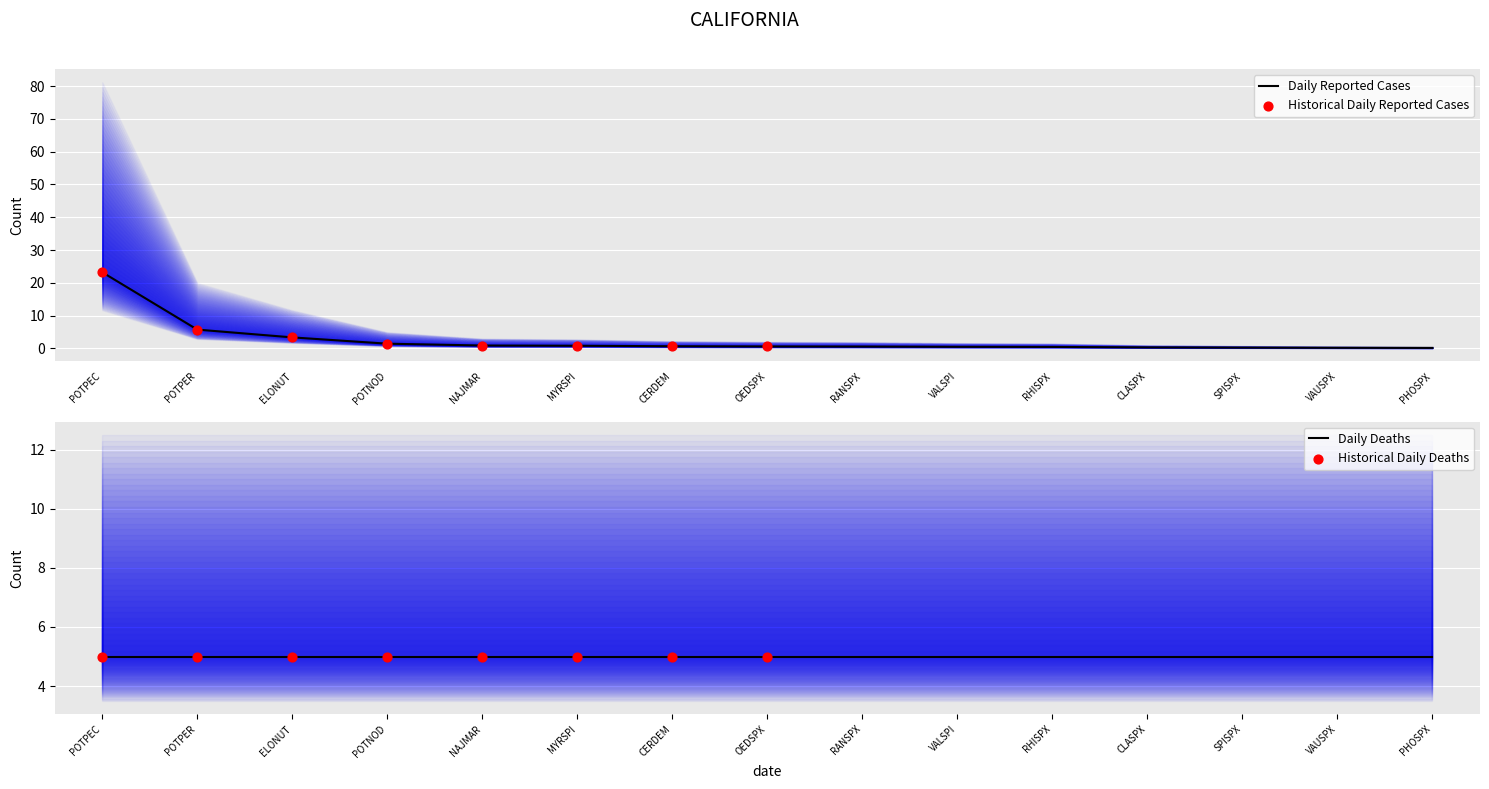

Which has a higher value, OEDSPX or VAUSPX?

OEDSPX